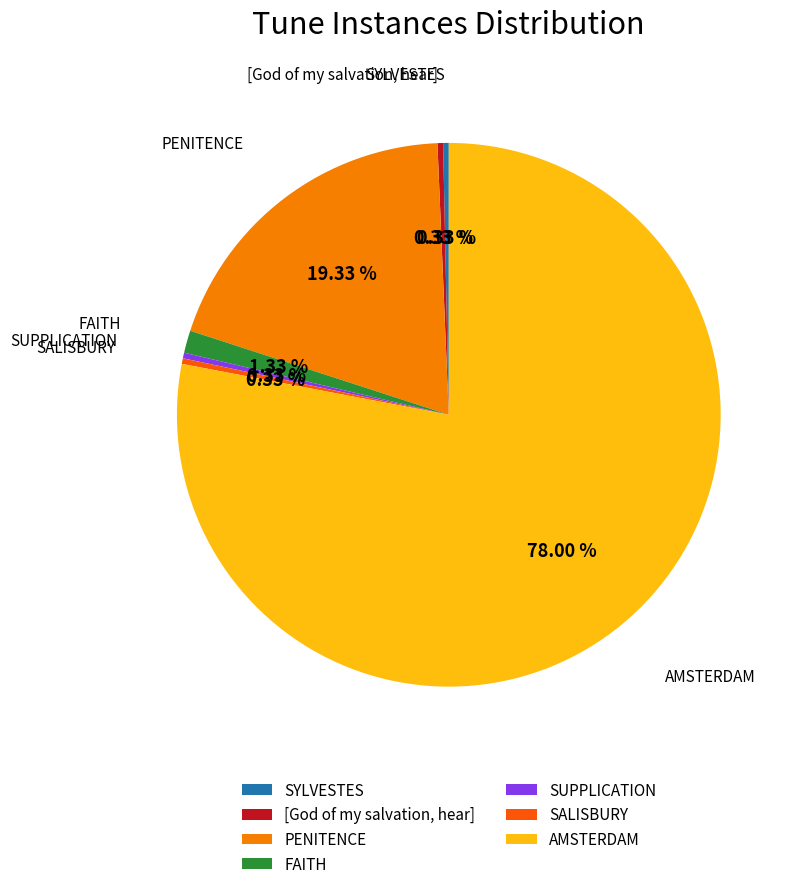

Which slice represents more than half of the pie?

AMSTERDAM